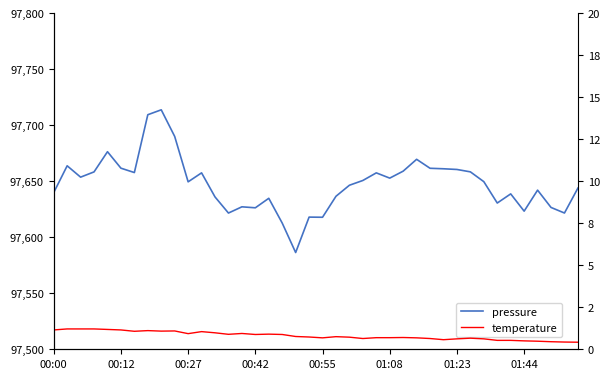

At 01:23, list the series in order from largest to smallest.

pressure, temperature